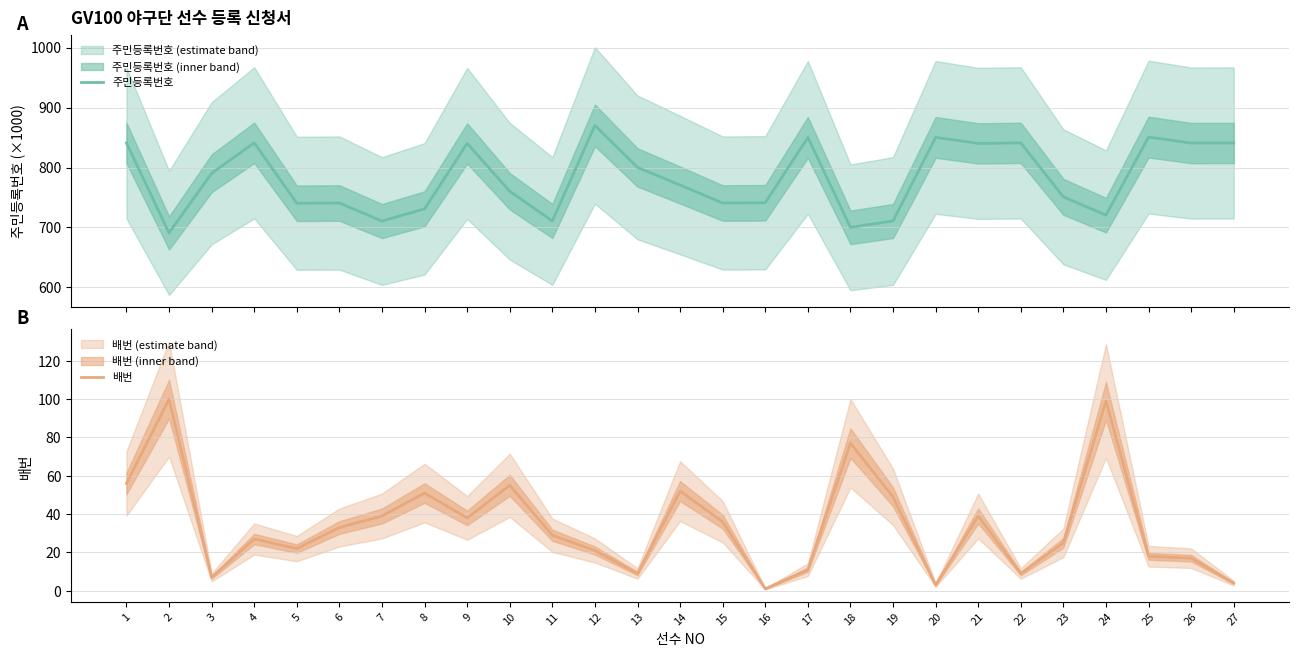

What is the approximate value of 배번 at 4?

27.0